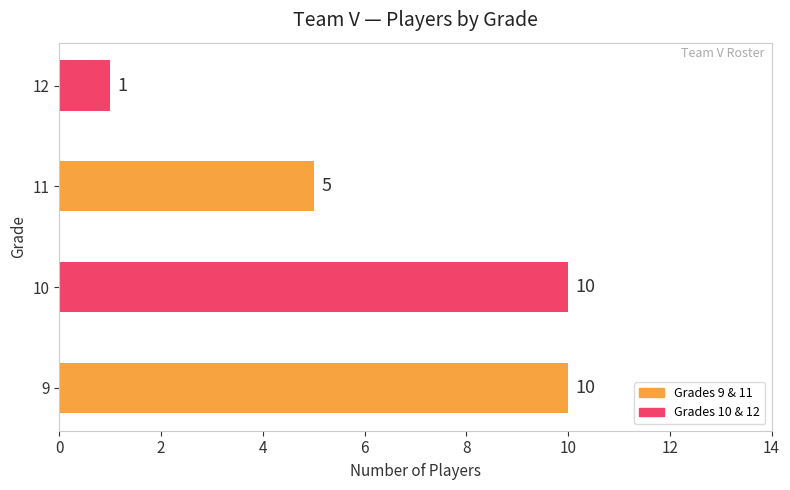

What is the sum of all values?

26